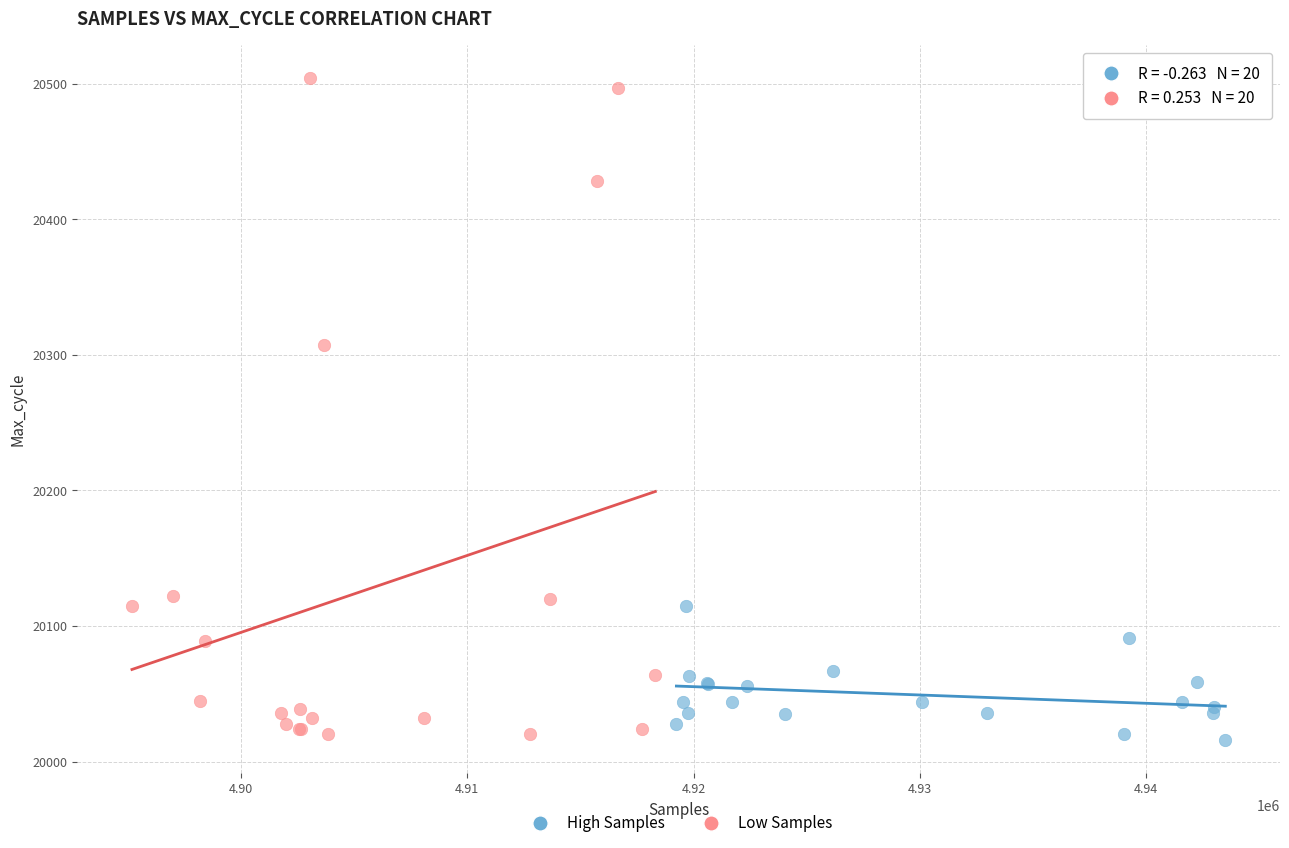

Which series has the widest spread of Y values?

Low Samples